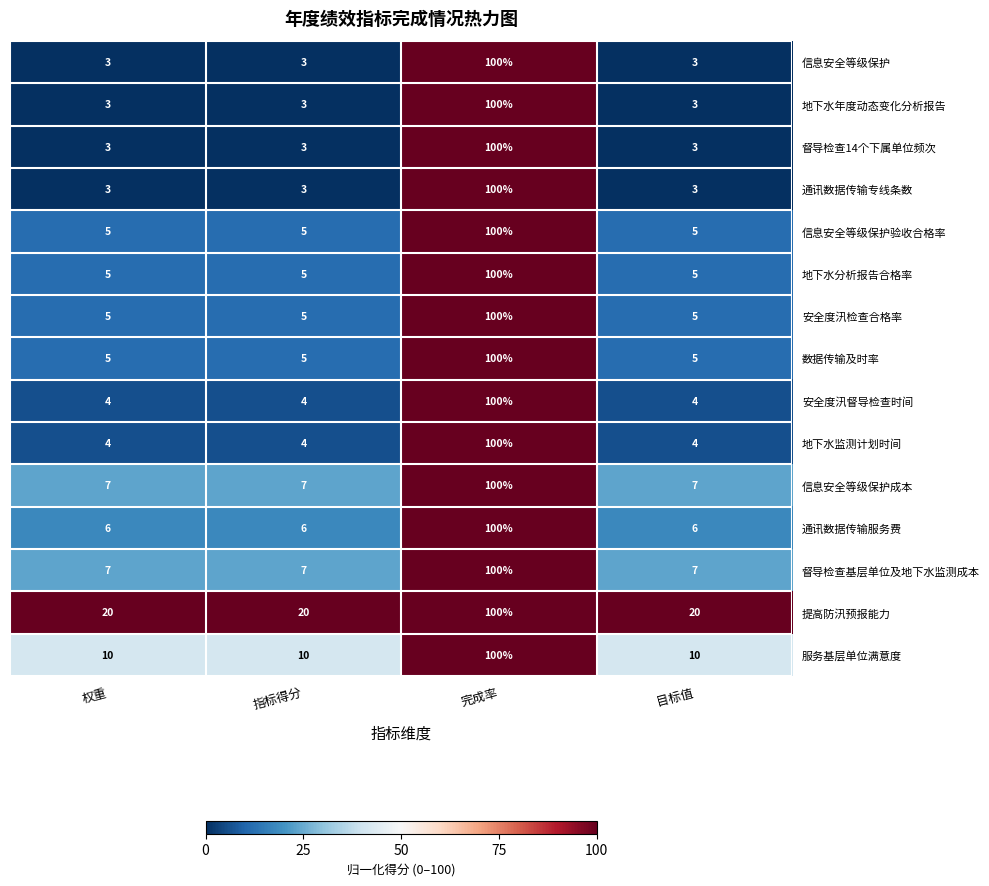

Is it true that 地下水监测计划时间 equals 1 at 权重?

False